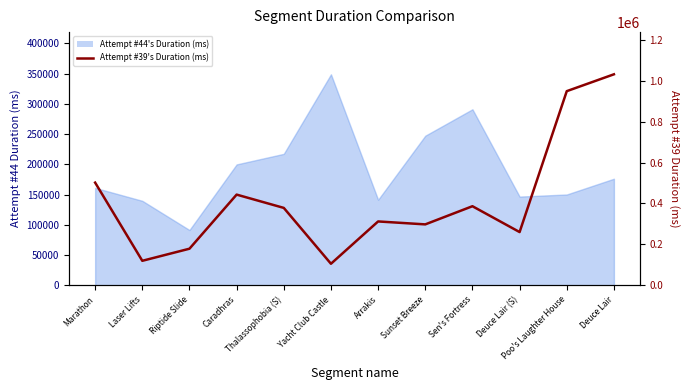

Count the number of values greater than 378309.

5